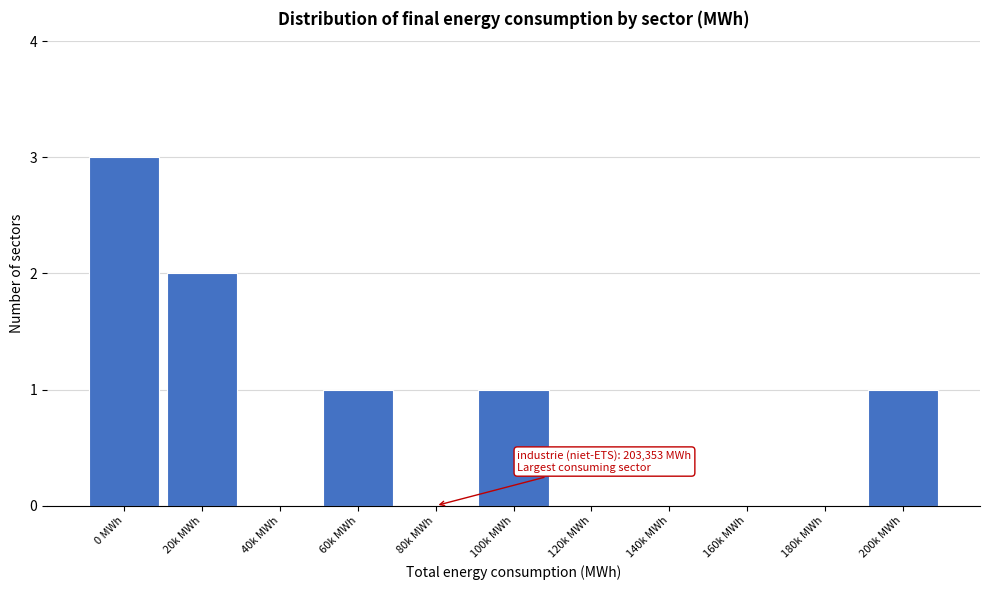

Reading right to left, transcribe all the data shown in this chart.

200k MWh=1	180k MWh=0	160k MWh=0	140k MWh=0	120k MWh=0	100k MWh=1	80k MWh=0	60k MWh=1	40k MWh=0	20k MWh=2	0 MWh=3